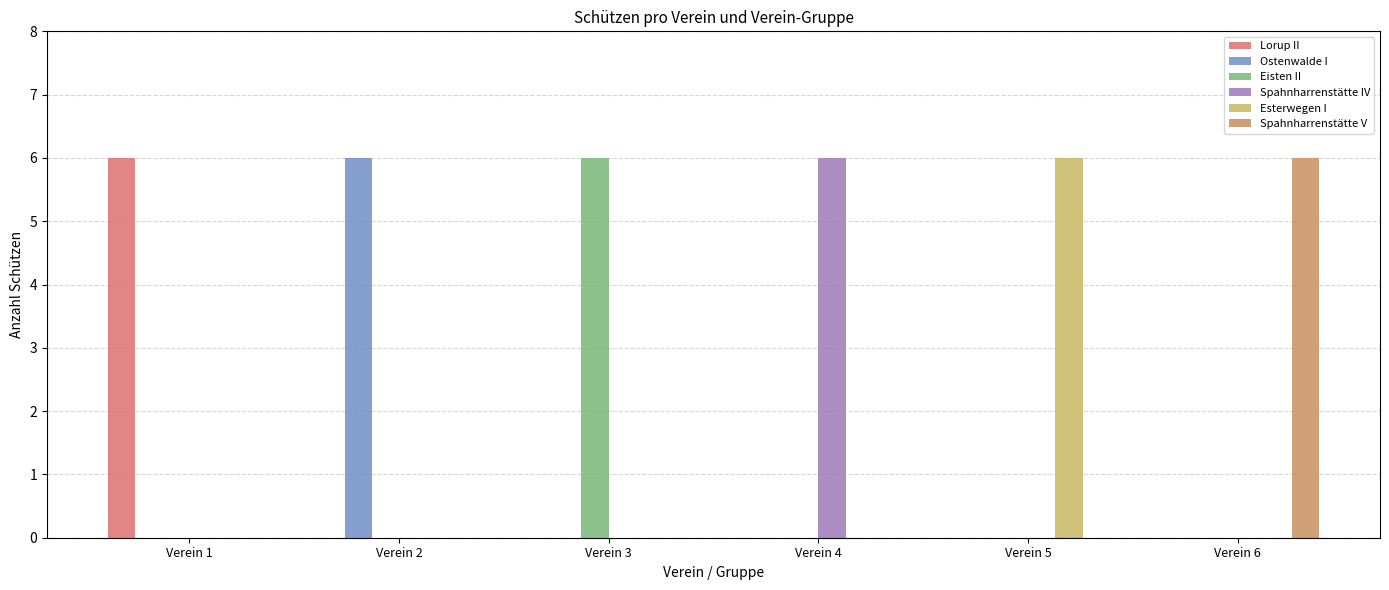

What is the maximum value shown in the chart?

6